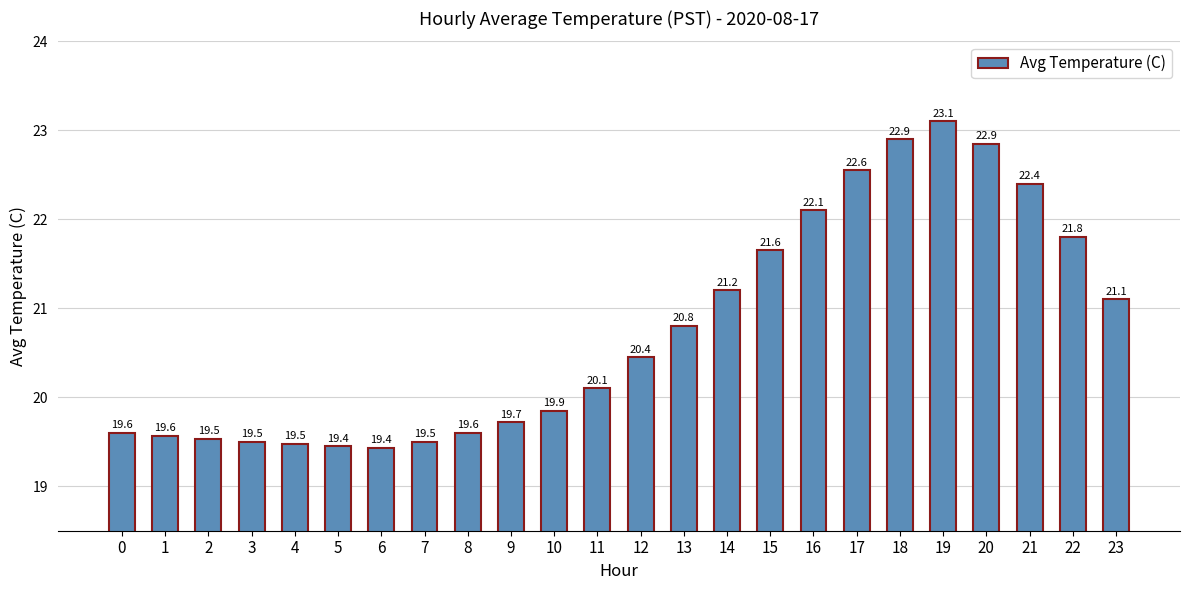

How many bars are there in total?

24